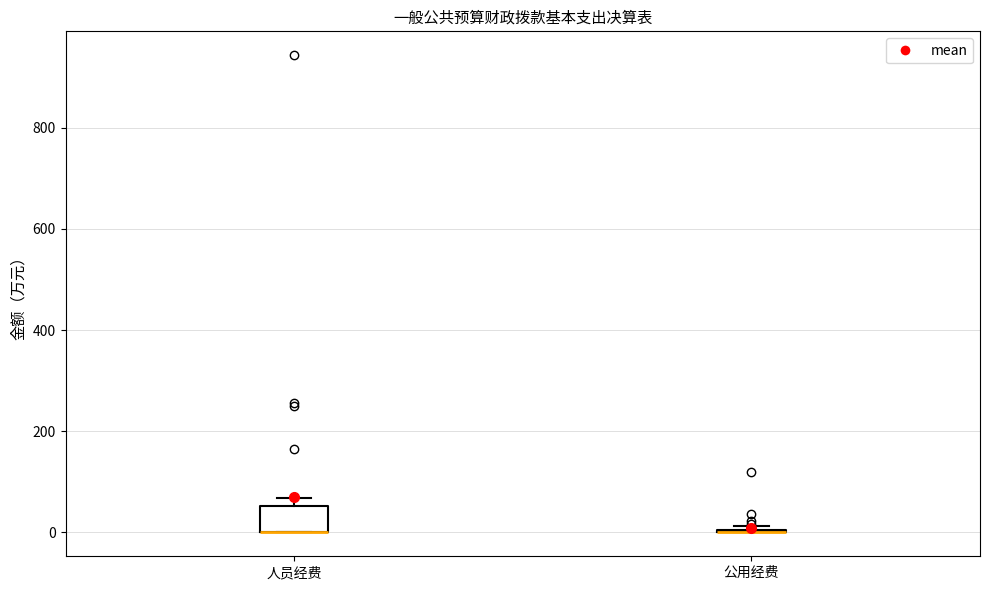

Reading left to right, transcribe this box plot: for each box, give where its median line is, the range the box spans, and where its two whiskers end, as read against the y-axis. The values are not printed on the chart, so give them approximately, as read against the axis.

人员经费: median 0 (drawn on the box's lower edge), box 0 to 60, whiskers 0 to 60 (just above the box's upper edge)
公用经费: box collapsed to a line at 0, whiskers 0 to 20